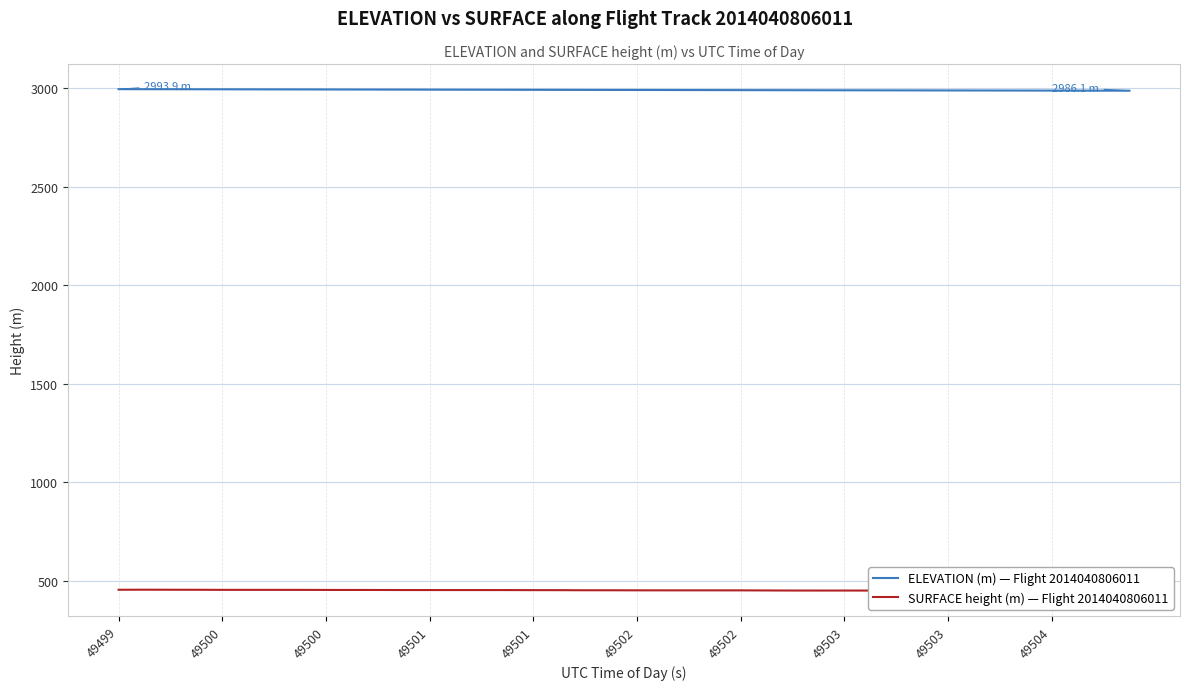

At which category does SURFACE height (m) — Flight 2014040806011 reach its first local peak?

49500